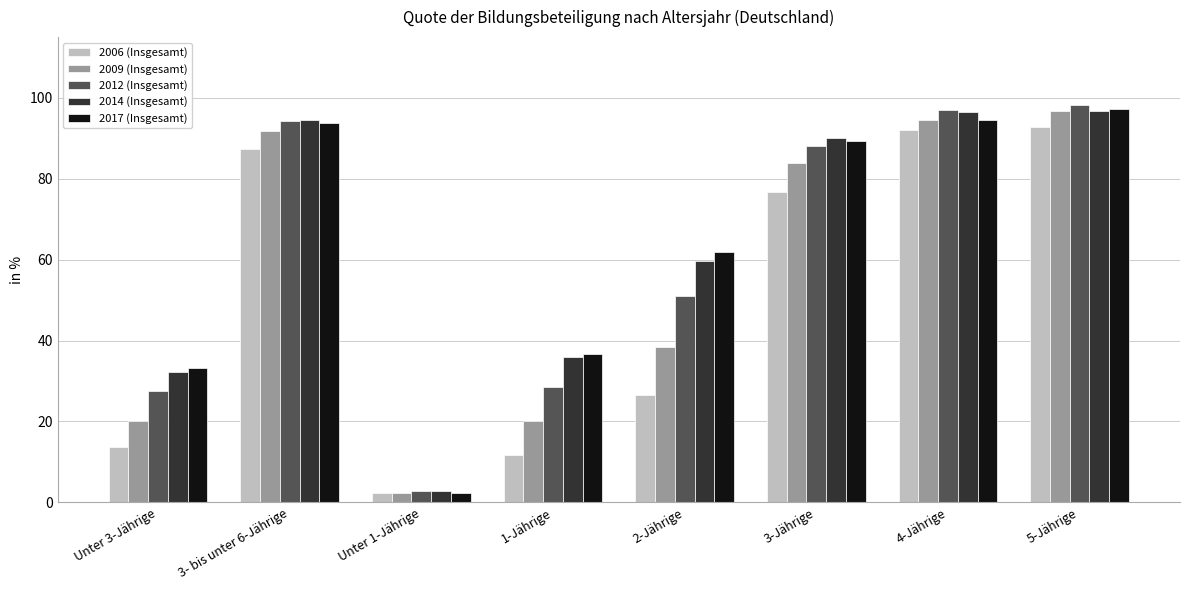

What is the total value across all series at 4-Jährige?

474.3